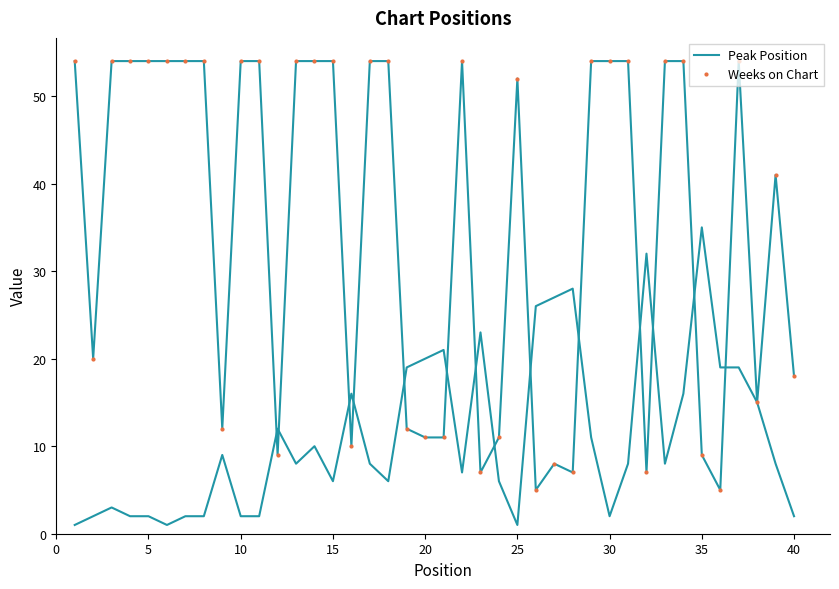

Reading left to right, what are all the values shown in this chart?

Peak Position: 1	2	3	2	2	1	2	2	9	2	2	12	8	10	6	16	8	6	19	20	21	7	23	6	1	26	27	28	11	2	8	32	8	16	35	19	19	15	8	2
Weeks on Chart: 54	20	54	54	54	54	54	54	12	54	54	9	54	54	54	10	54	54	12	11	11	54	7	11	52	5	8	7	54	54	54	7	54	54	9	5	54	15	41	18